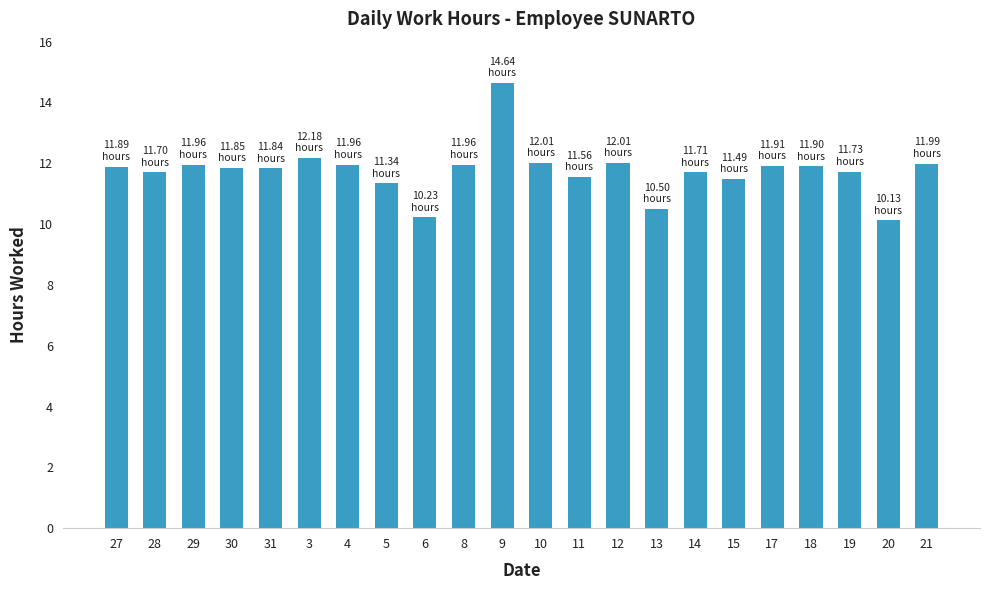

The value at 30 is 16.2. True or false?

False